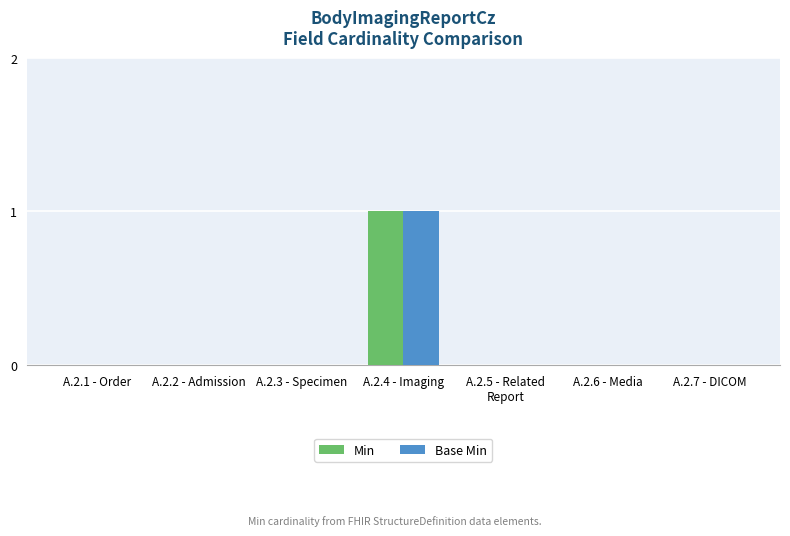

Are the bars grouped side by side (vs. stacked)?

Yes